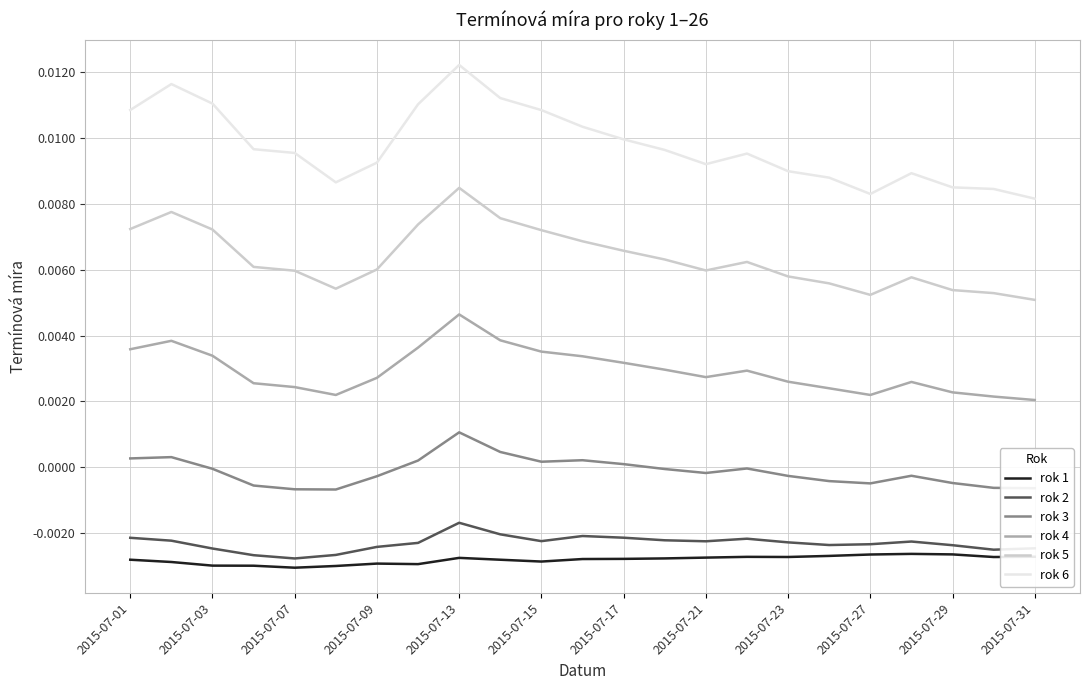

Which series has the largest total across all categories?

rok 6